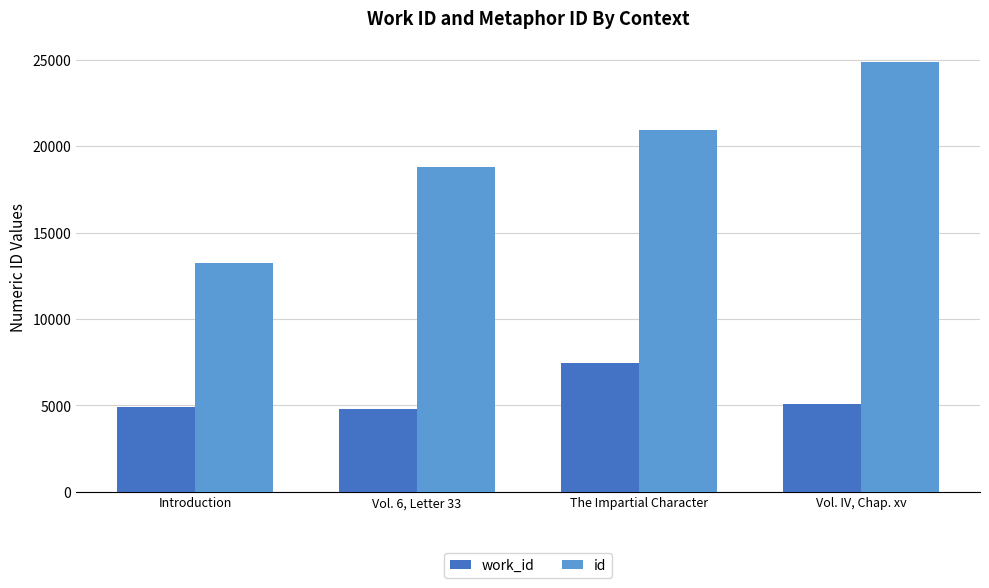

Reading left to right, what are all the values shown in this chart?

work_id: Introduction=4923	Vol. 6, Letter 33=4785	The Impartial Character=7476	Vol. IV, Chap. xv=5088
id: Introduction=13233	Vol. 6, Letter 33=18819	The Impartial Character=20947	Vol. IV, Chap. xv=24843